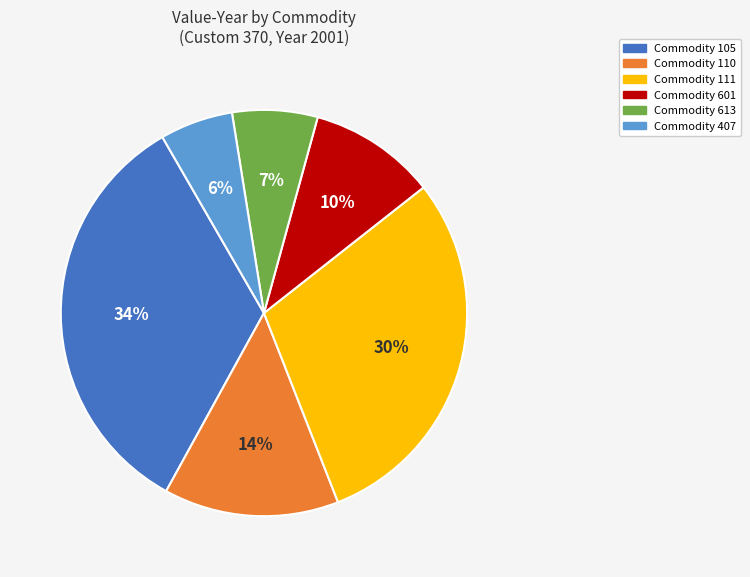

Approximately how many times larger is the value at Commodity 613 compared to Commodity 110?

0.5